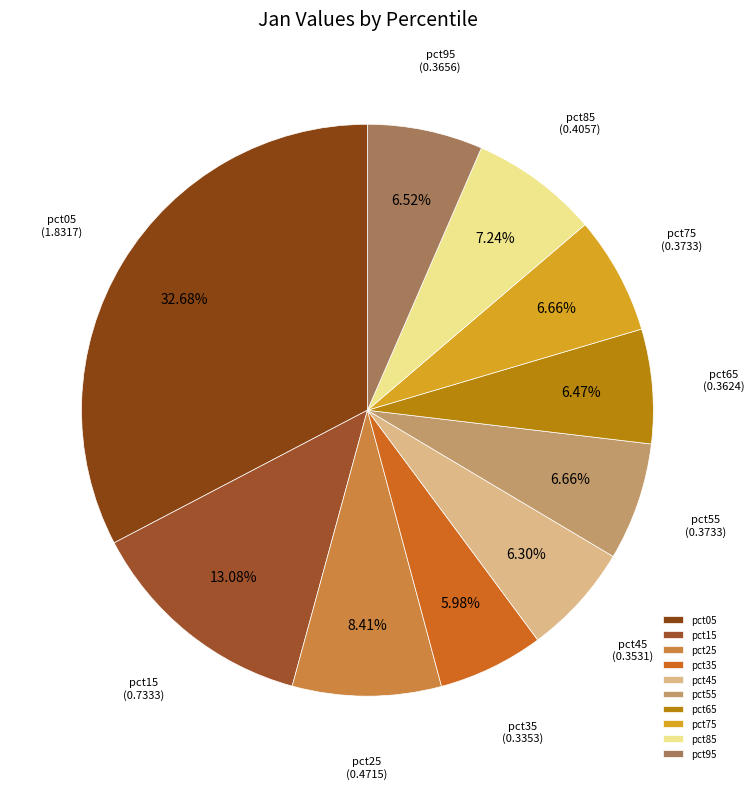

Is pct75 the majority of the pie?

No